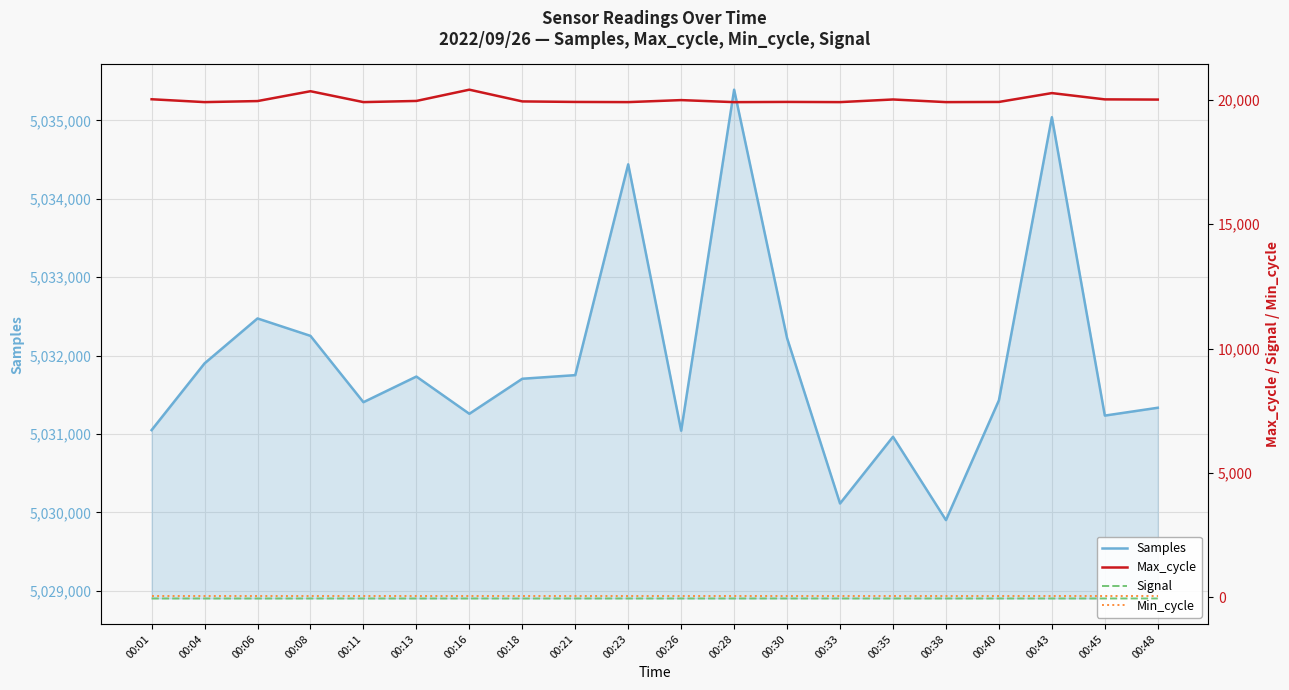

How many values in the Max_cycle series are below 19955?

10